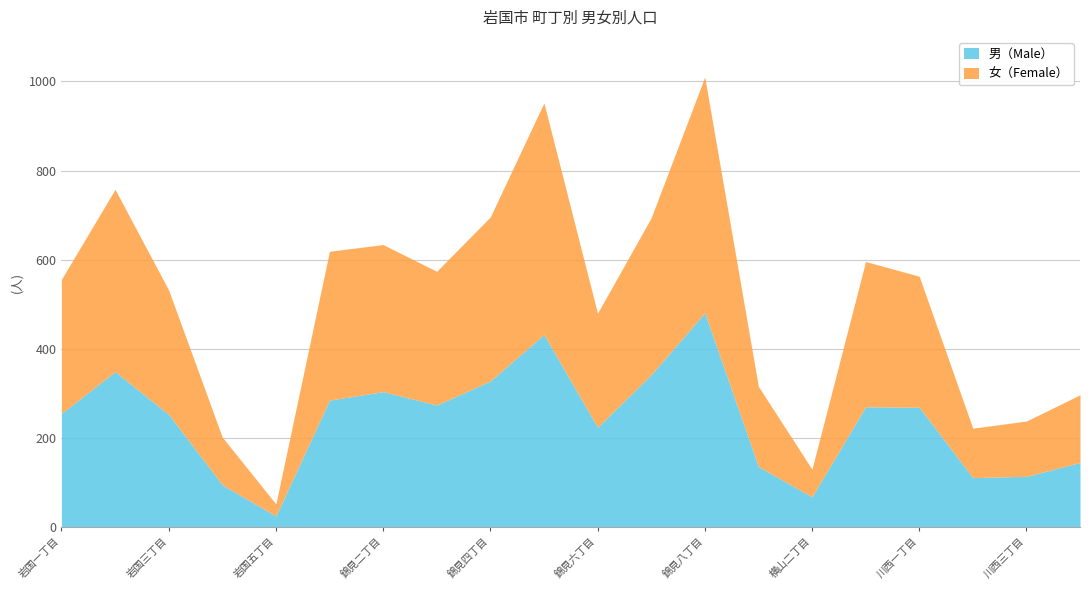

What are all the series names shown in the legend?

男（Male）, 女（Female）